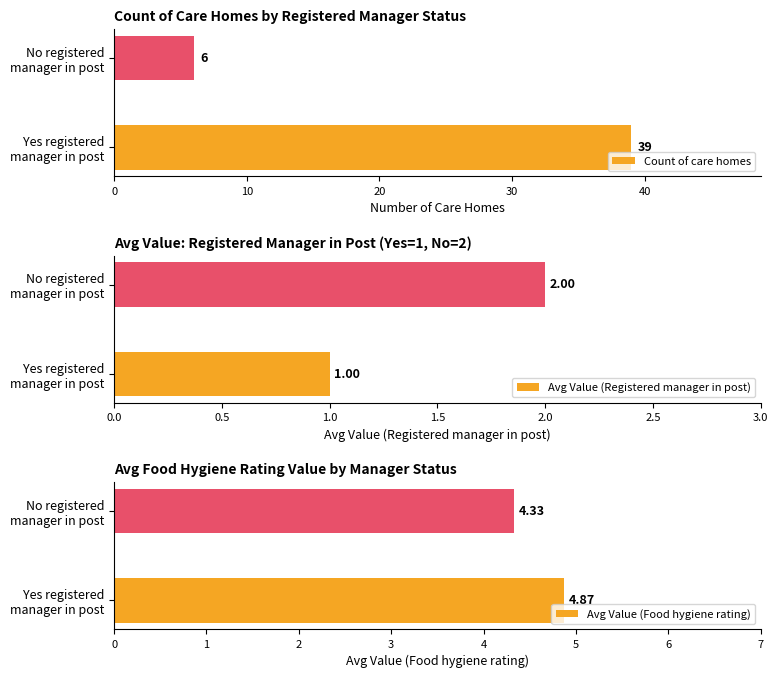

Which series has the largest total across all categories?

Count of care homes